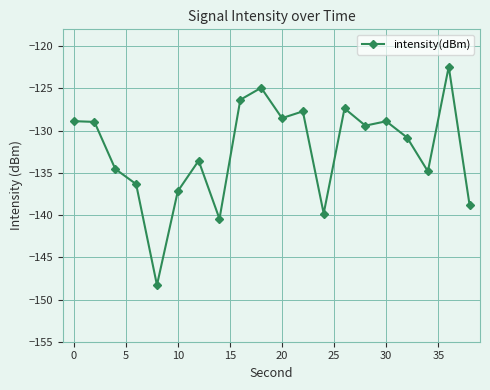

What is the value of the 9th point from the left?

-126.3